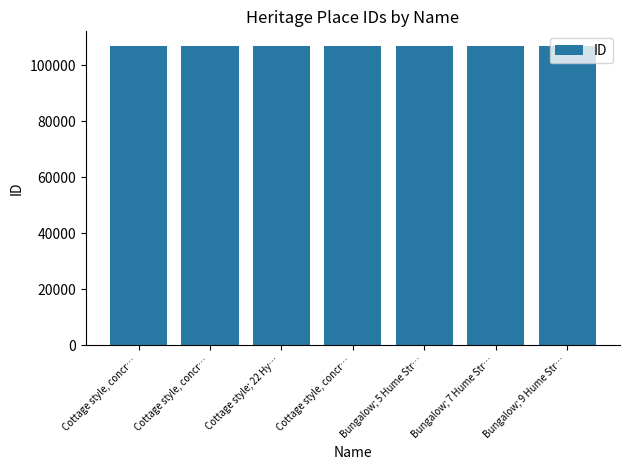

Count the number of data series in this chart.

1